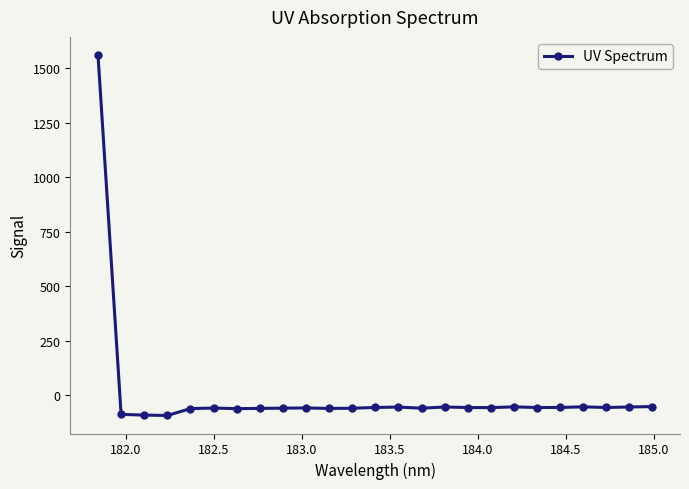

What is the value of the 3rd point from the left?

-91.2